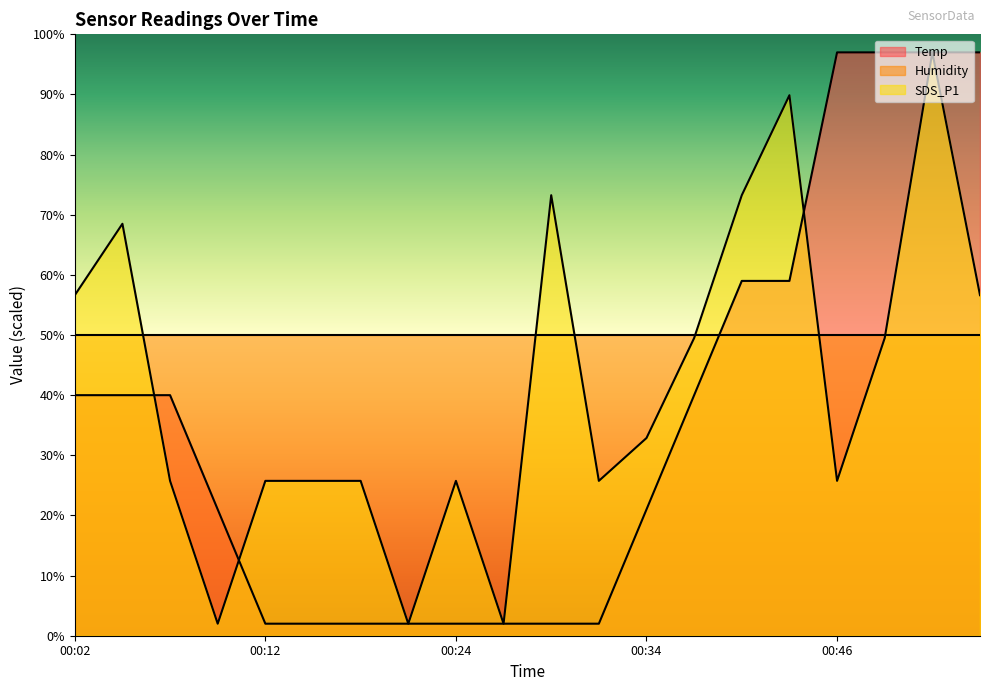

What are all the series names shown in the legend?

Temp, Humidity, SDS_P1